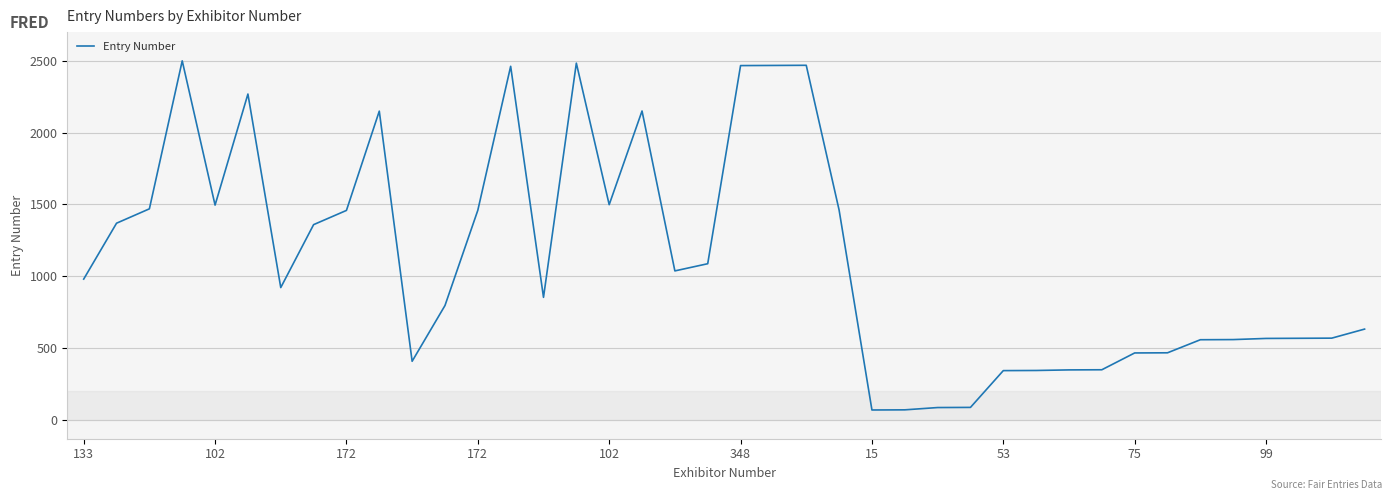

Does the chart display data point markers on the line(s)?

No